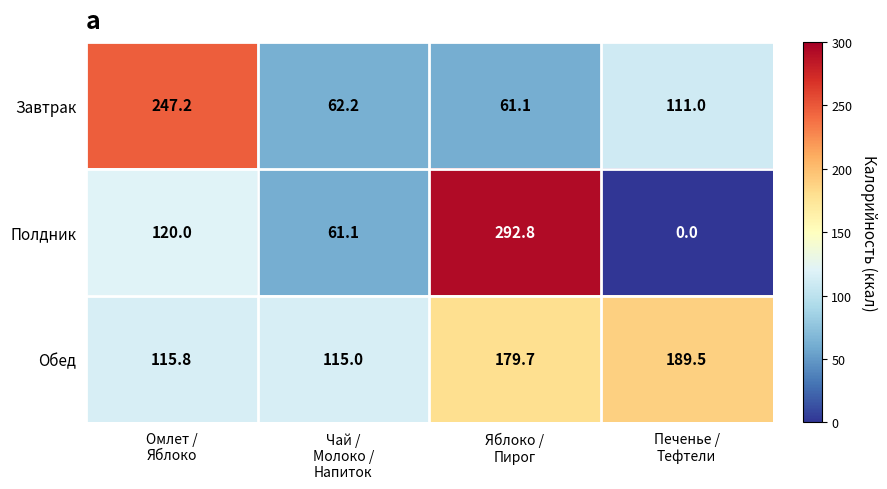

What is the difference between the maximum and minimum values in the Обед series?

74.5